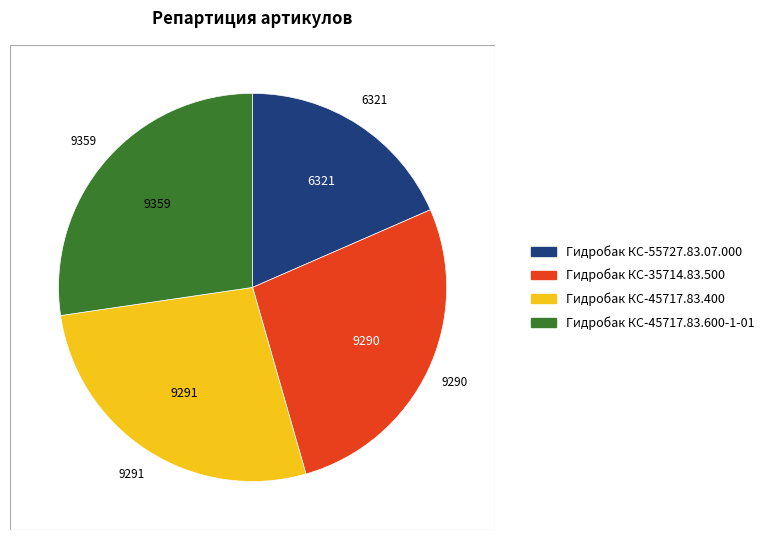

Does Гидробак КС-35714.83.500 represent more than half of the total?

No